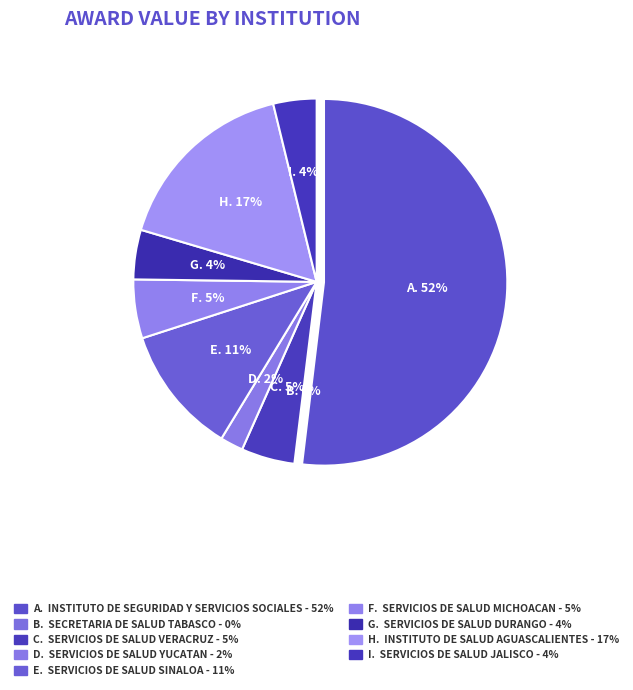

To the nearest percent, what is the difference between the largest and smallest slice percentages?

52%